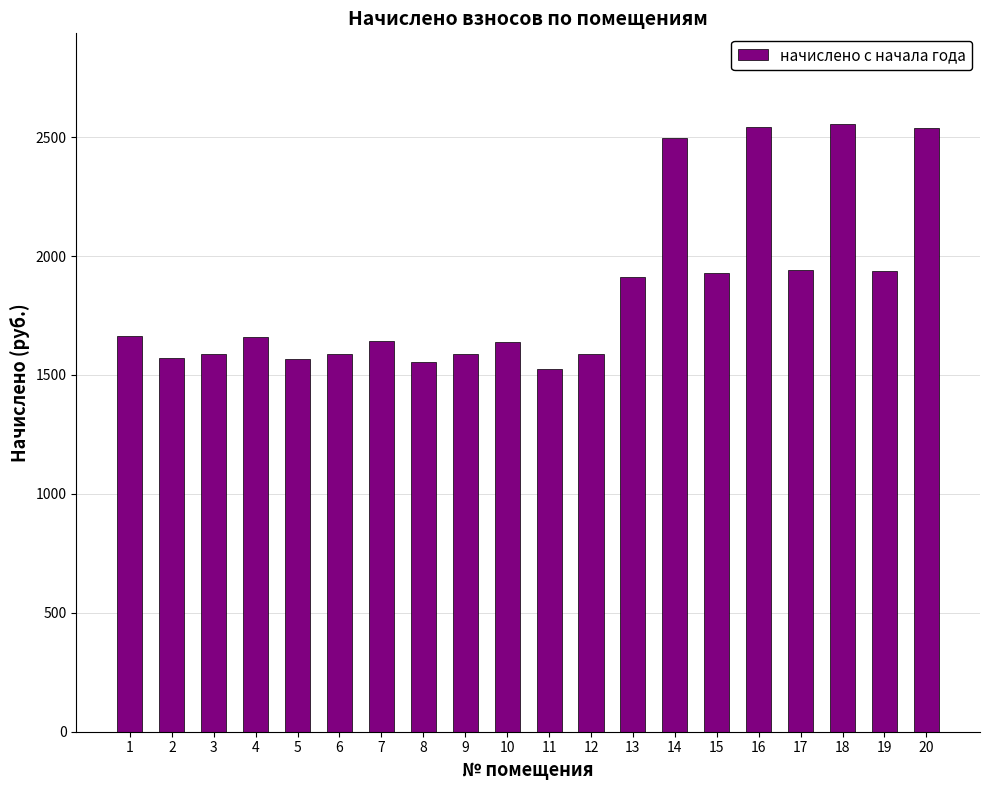

At which label does the data first exceed 1659?

1